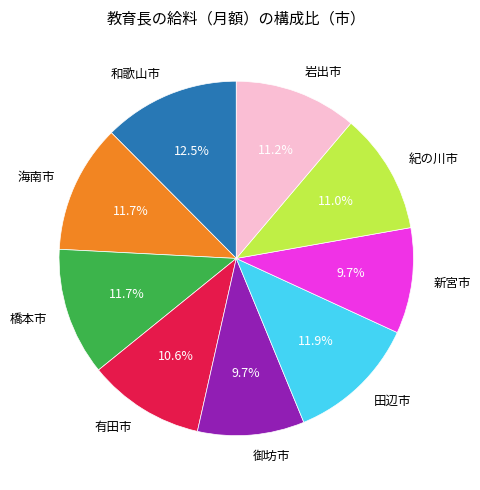

Between 和歌山市 and 有田市, which is larger?

和歌山市